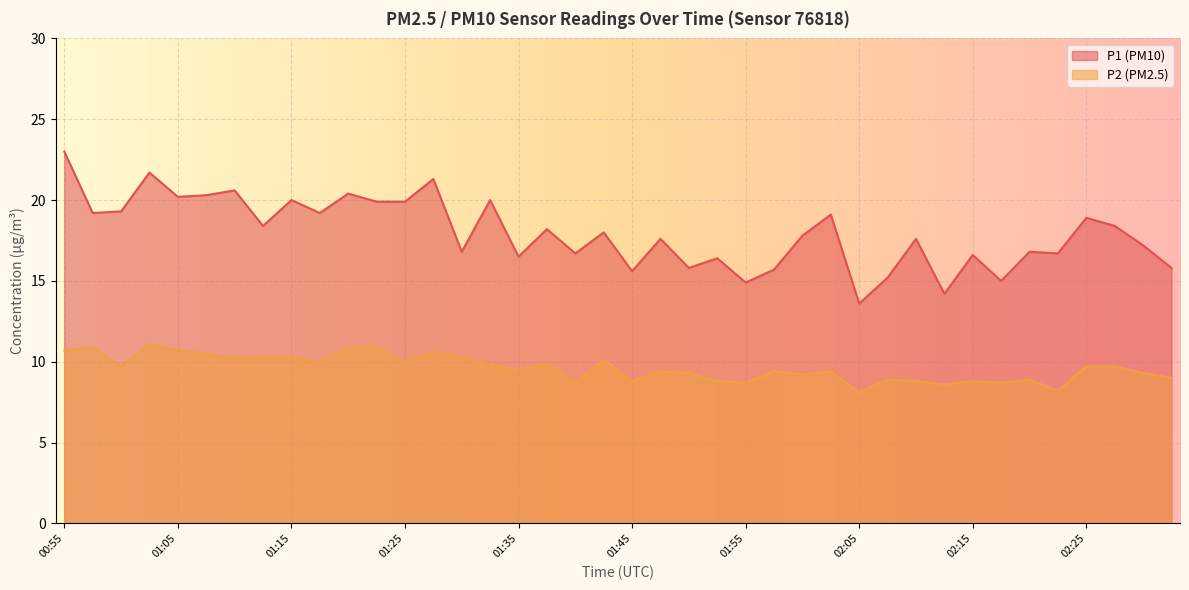

At which category does P1 reach its first local peak?

01:02